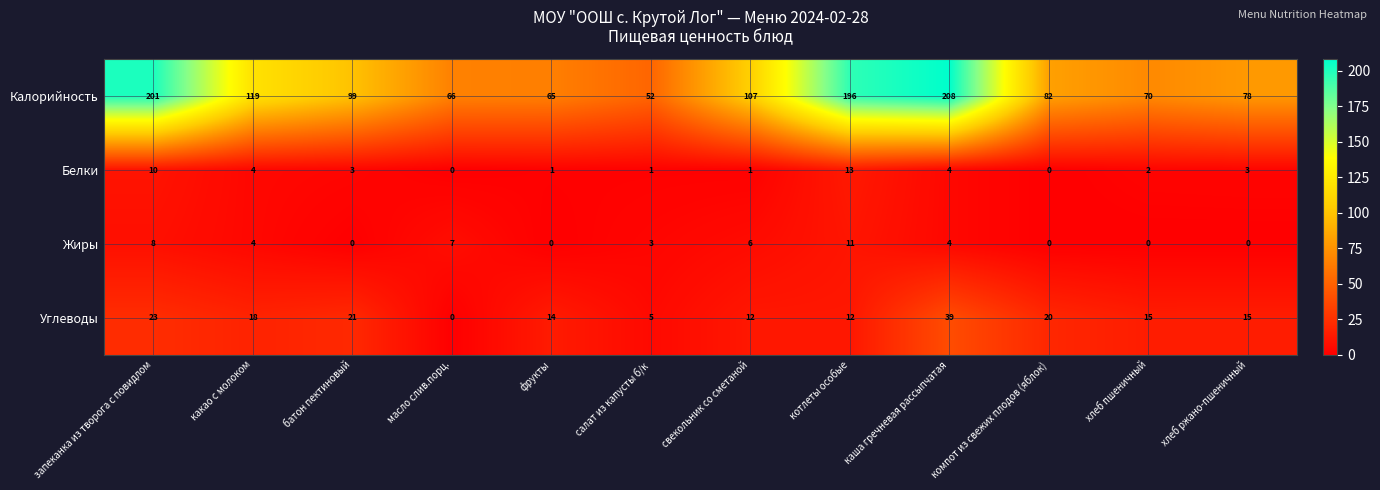

Rank the series at салат из капусты б/к from lowest to highest value.

Белки, Жиры, Углеводы, Калорийность